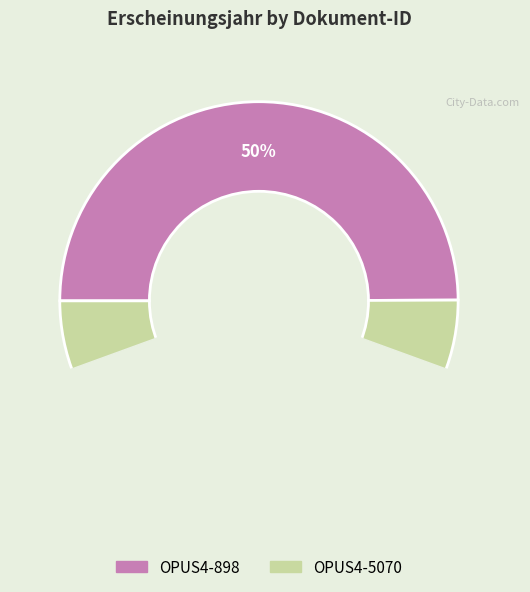

What is the total percentage of OPUS4-5070 and OPUS4-898?

100.0%